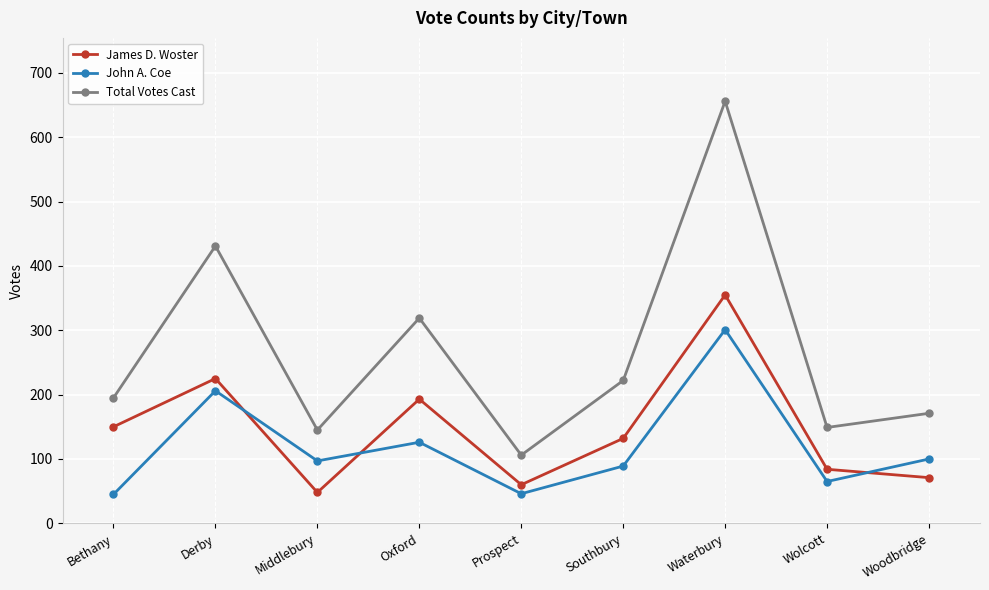

Rank the series by their average value, from lowest to highest.

John A. Coe, James D. Woster, Total Votes Cast